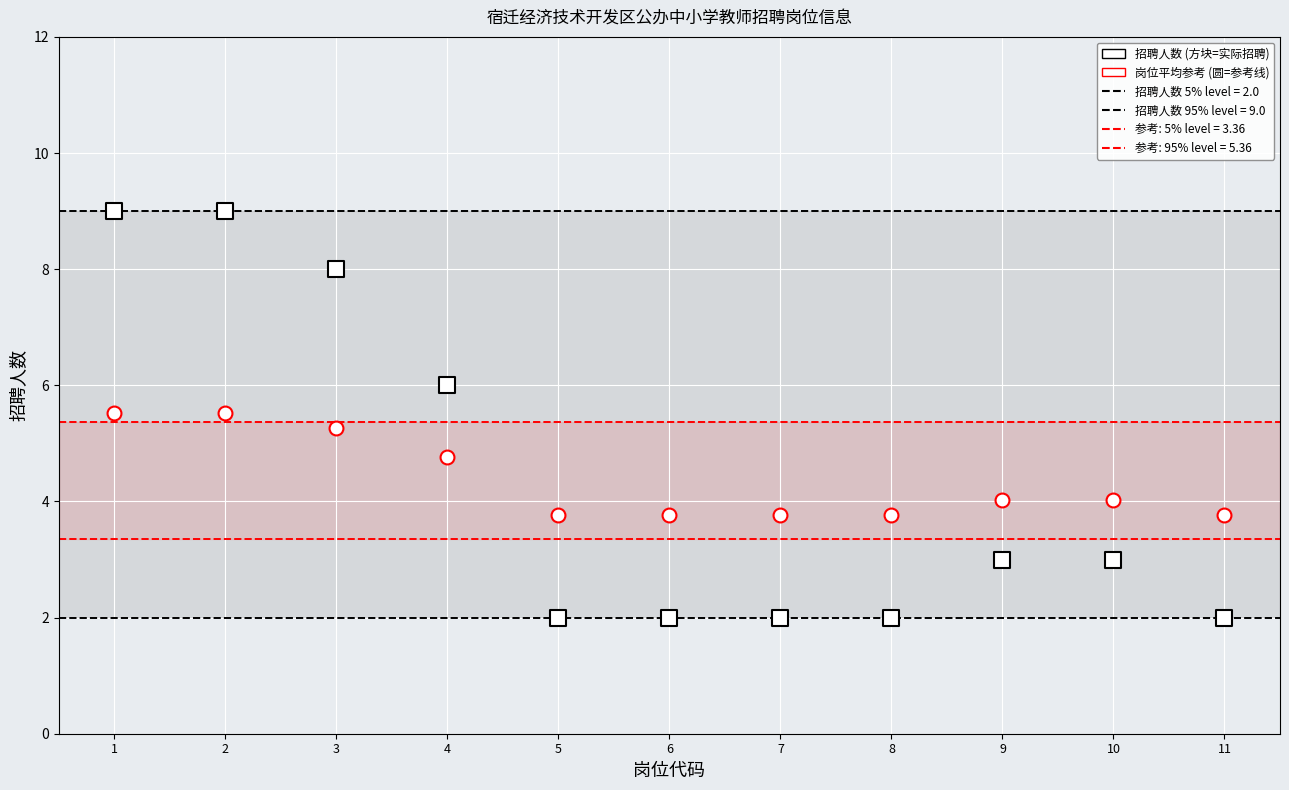

How many data points are displayed?

22